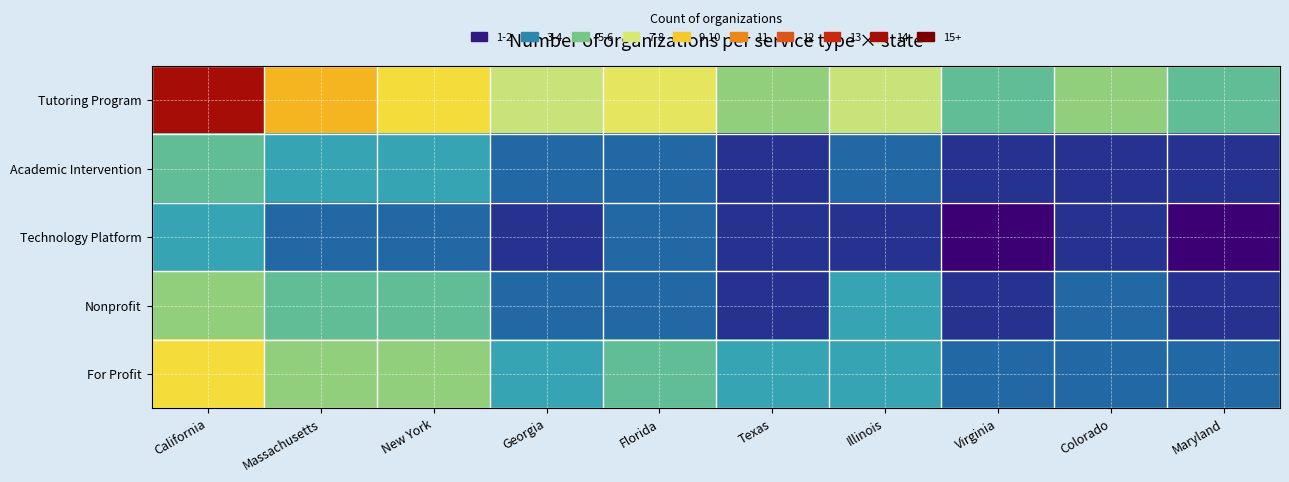

Between Virginia and Massachusetts, which is larger?

Massachusetts